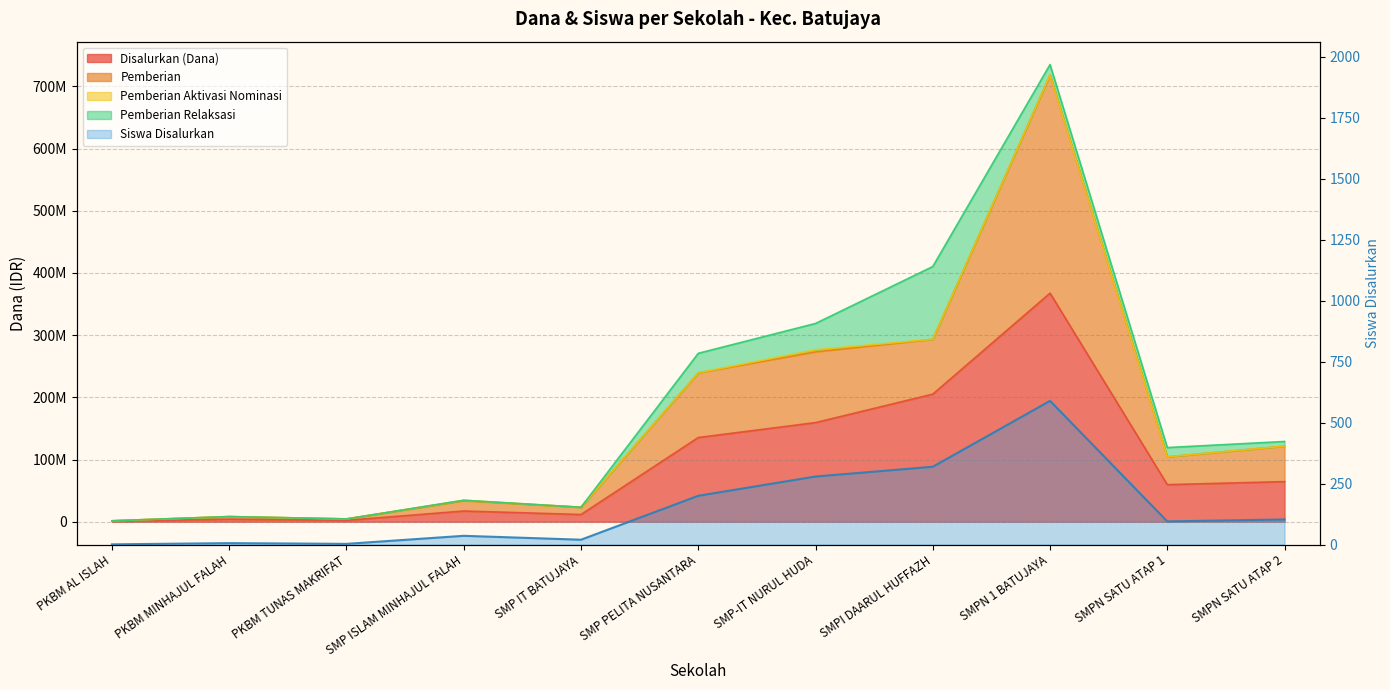

What is the label of the 6th point from the left?

SMP PELITA NUSANTARA